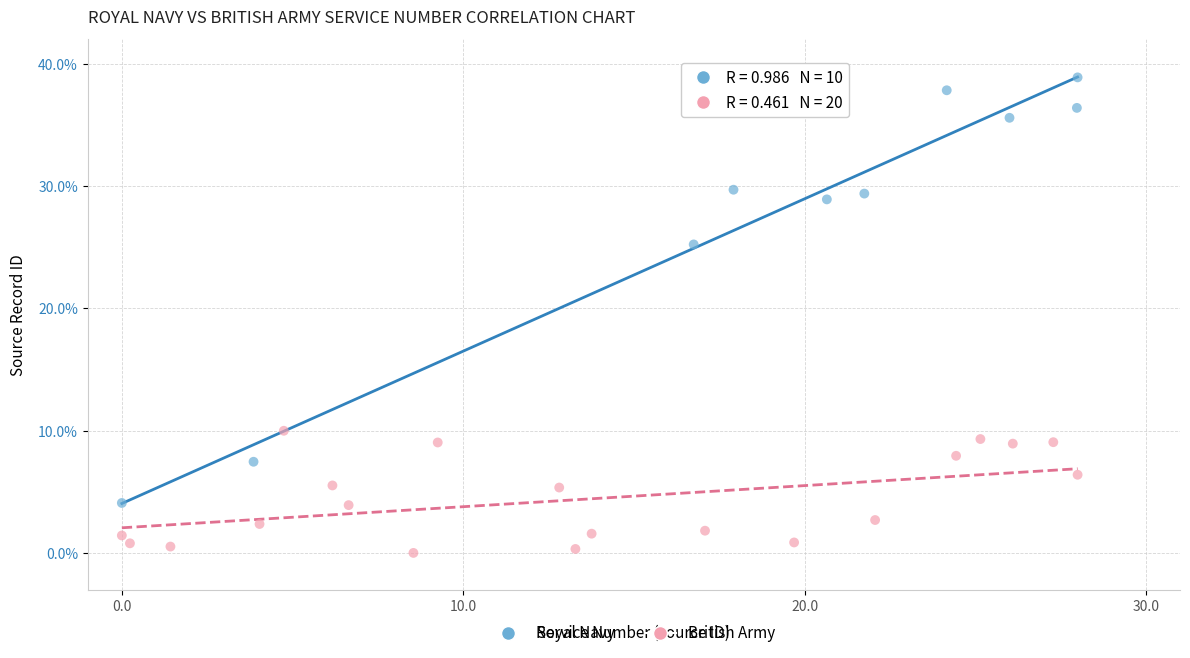

Which series reaches the maximum Y coordinate?

Royal Navy